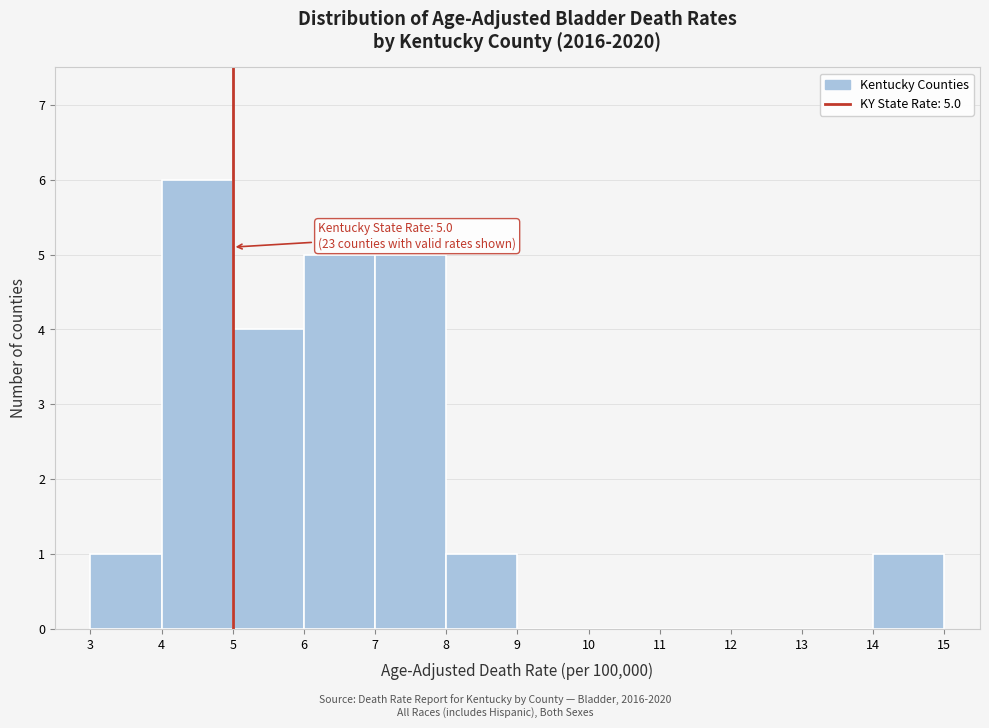

Which range on the x-axis has the tallest bar?

4 to 5